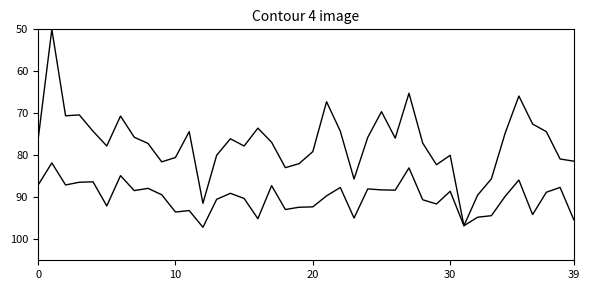

The rate_installed series shows 149.8 at 26. True or false?

False